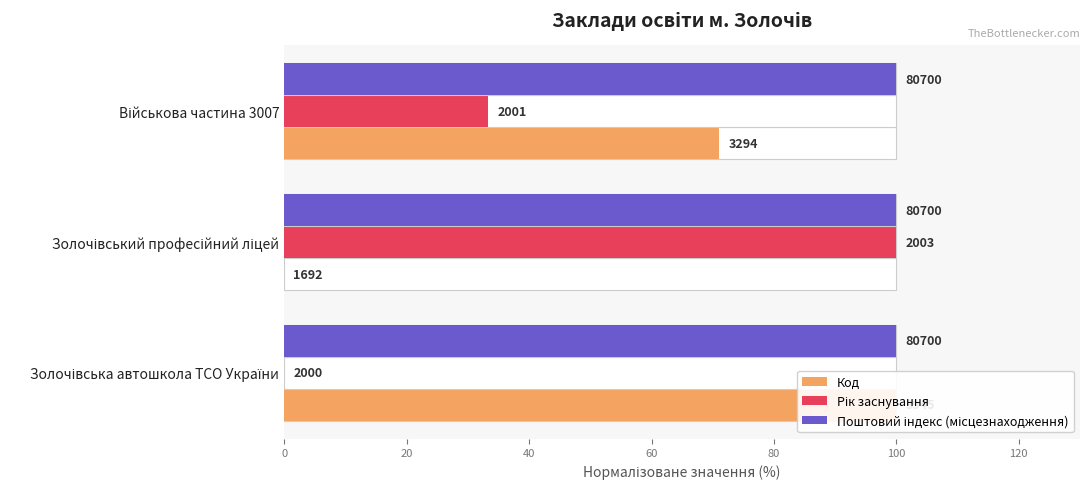

Count the Код values in the range 0 to 100.

3